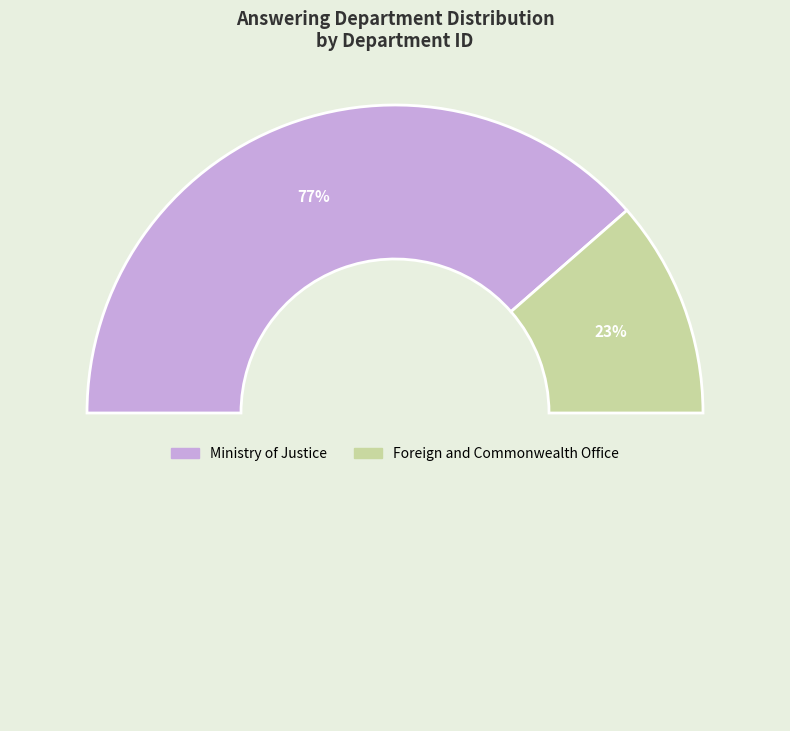

What is the majority slice?

Ministry of Justice